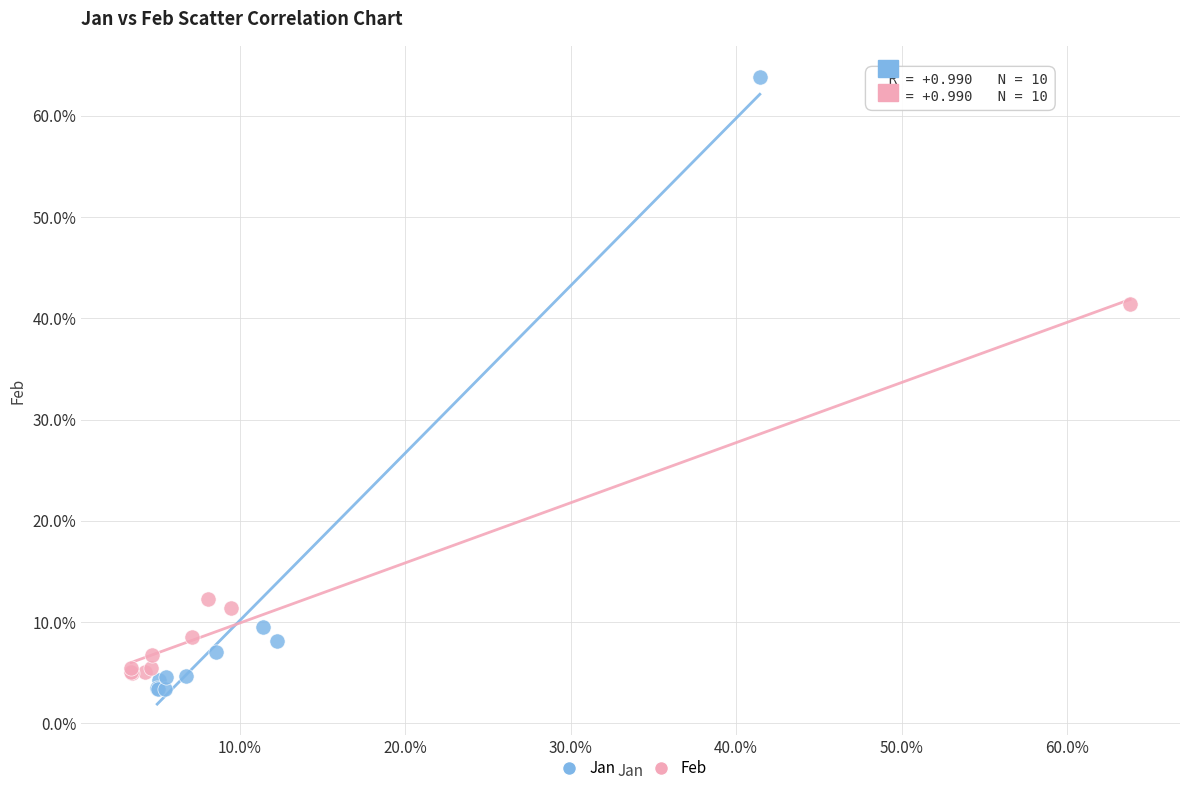

What are all the series names shown in the legend?

Jan, Feb